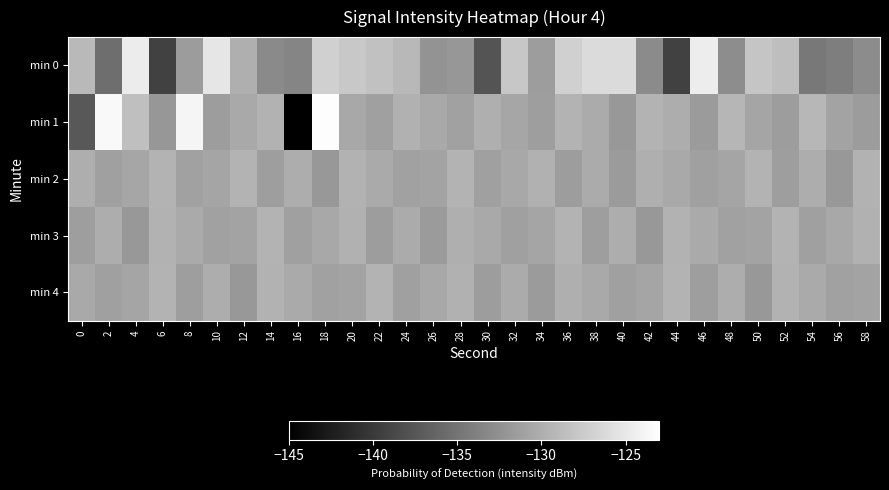

Which series has the largest total across all categories?

min 1